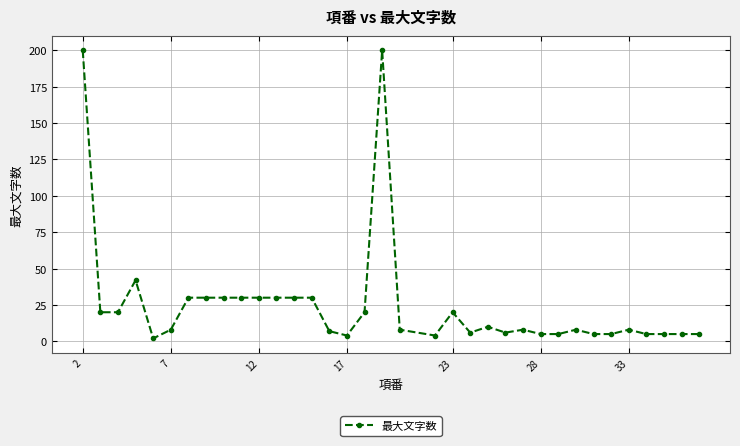

What is the average value?

25